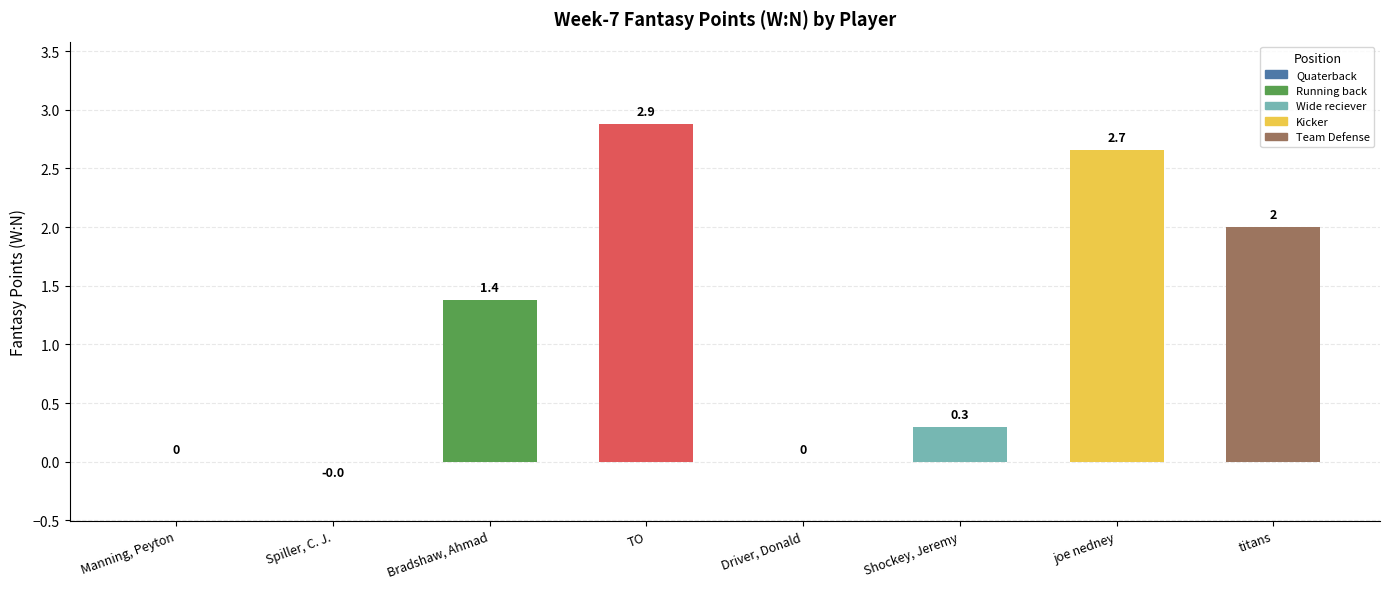

Between Driver, Donald and TO, which is larger?

TO